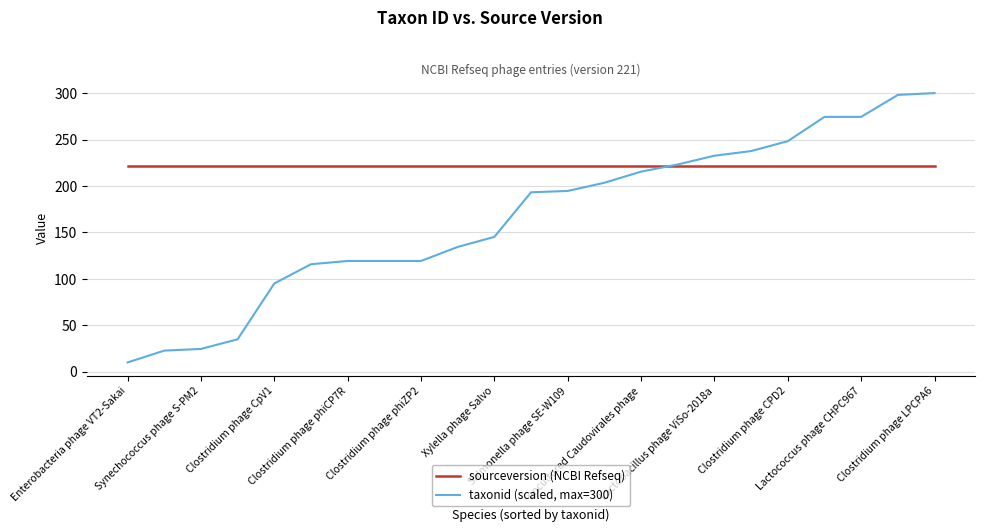

Which series has the widest spread of values?

taxonid (scaled, max=300)